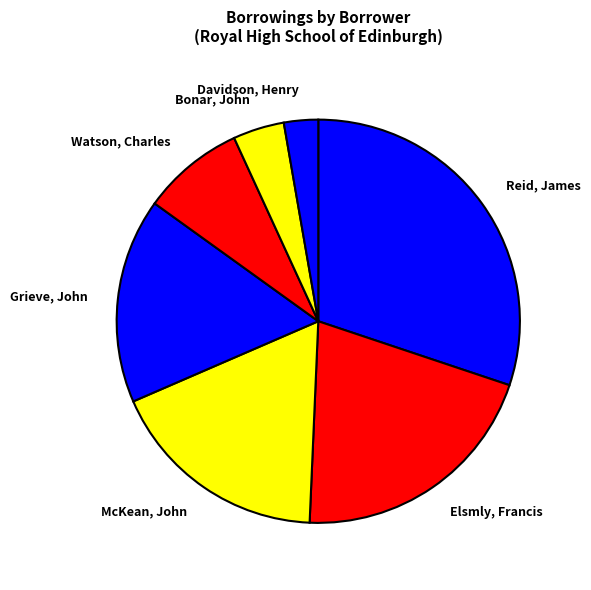

Combined, do Elsmly, Francis and Bonar, John account for over 50%?

No